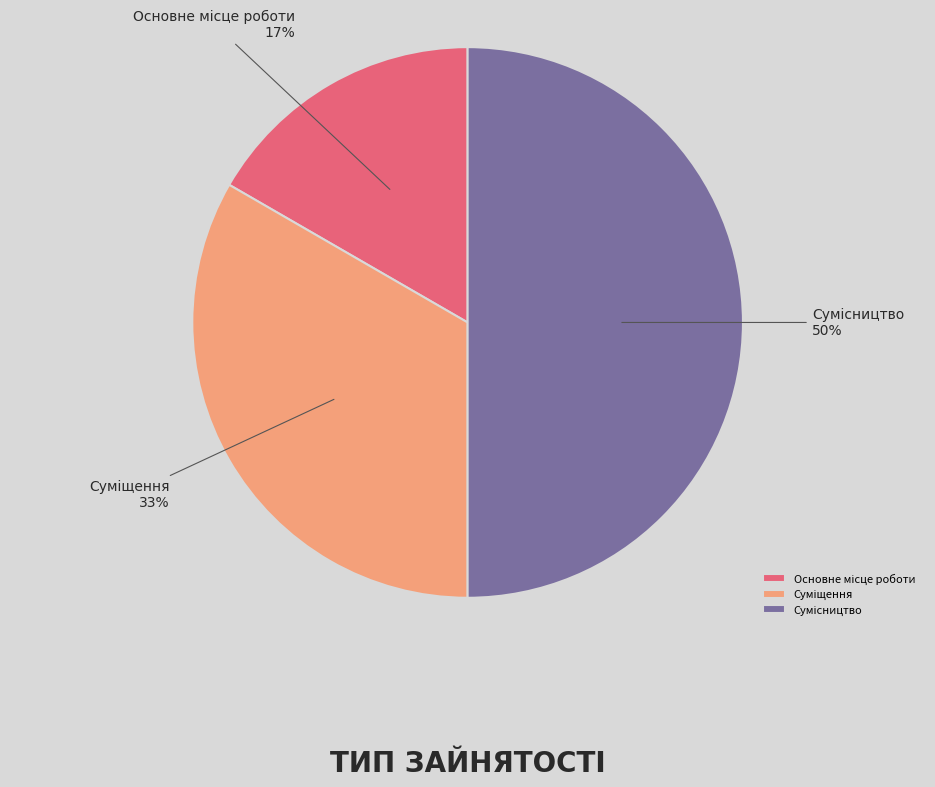

To the nearest percent, what is the average slice percentage?

33%